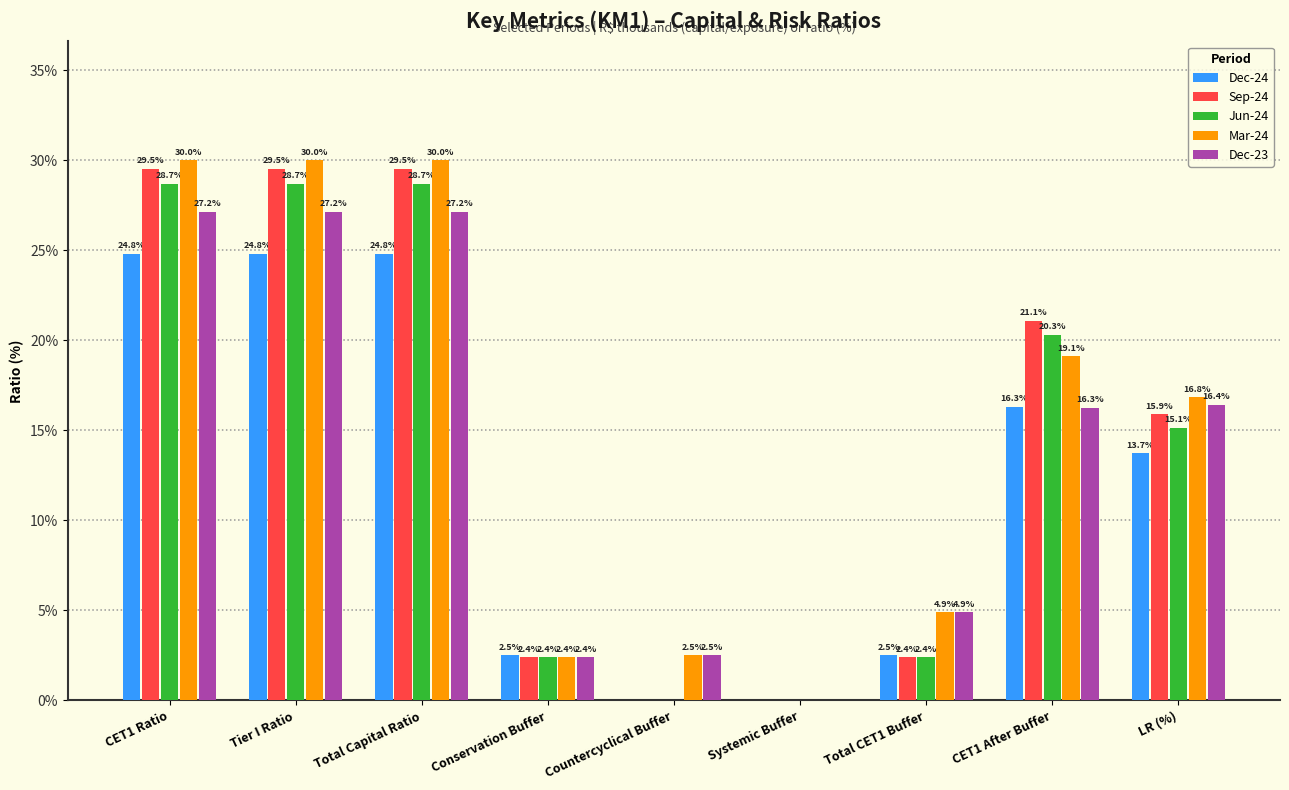

Reading left to right, transcribe all the data shown in this chart.

Dec-24: 0.2	0.2	0.2	0.0	0.0	0.0	0.0	0.2	0.1
Sep-24: 0.3	0.3	0.3	0.0	0.0	0.0	0.0	0.2	0.2
Jun-24: 0.3	0.3	0.3	0.0	0.0	0.0	0.0	0.2	0.2
Mar-24: 0.3	0.3	0.3	0.0	0.0	0.0	0.0	0.2	0.2
Dec-23: 0.3	0.3	0.3	0.0	0.0	0.0	0.0	0.2	0.2